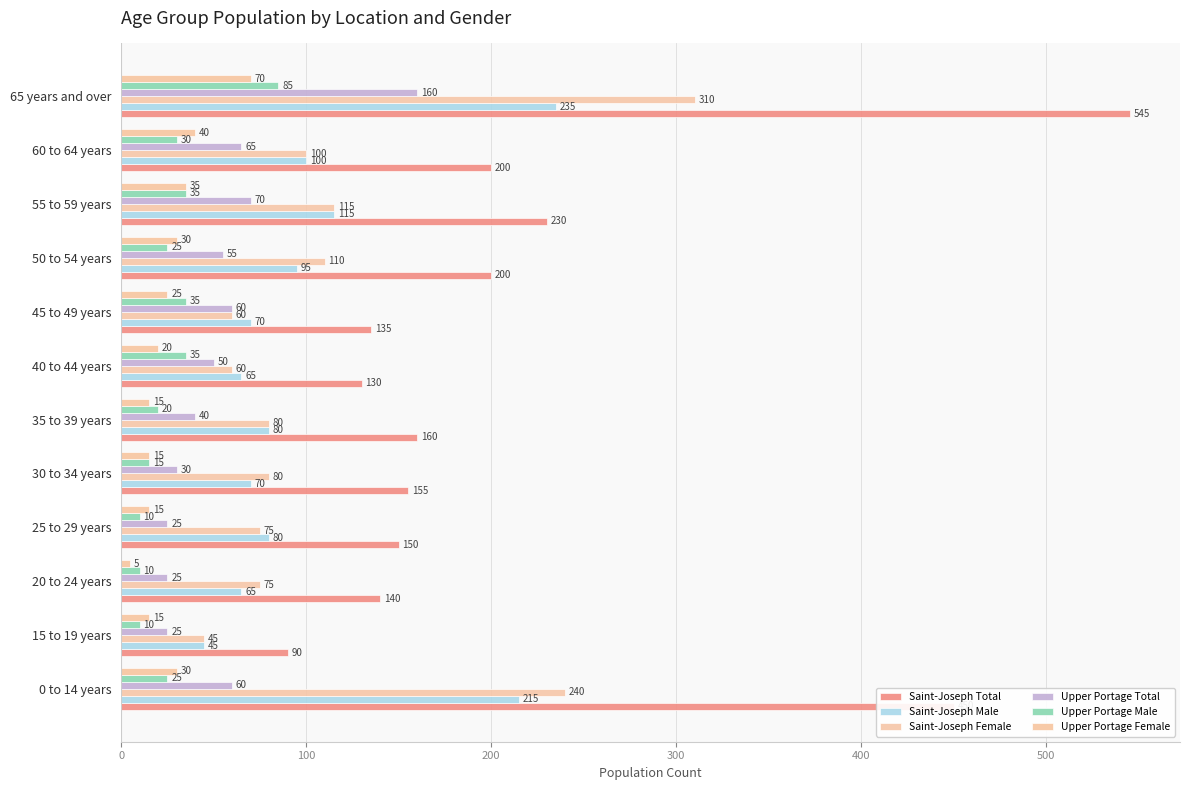

Rank the series by their maximum value, from lowest to highest.

Upper Portage Female, Upper Portage Male, Upper Portage Total, Saint-Joseph Male, Saint-Joseph Female, Saint-Joseph Total